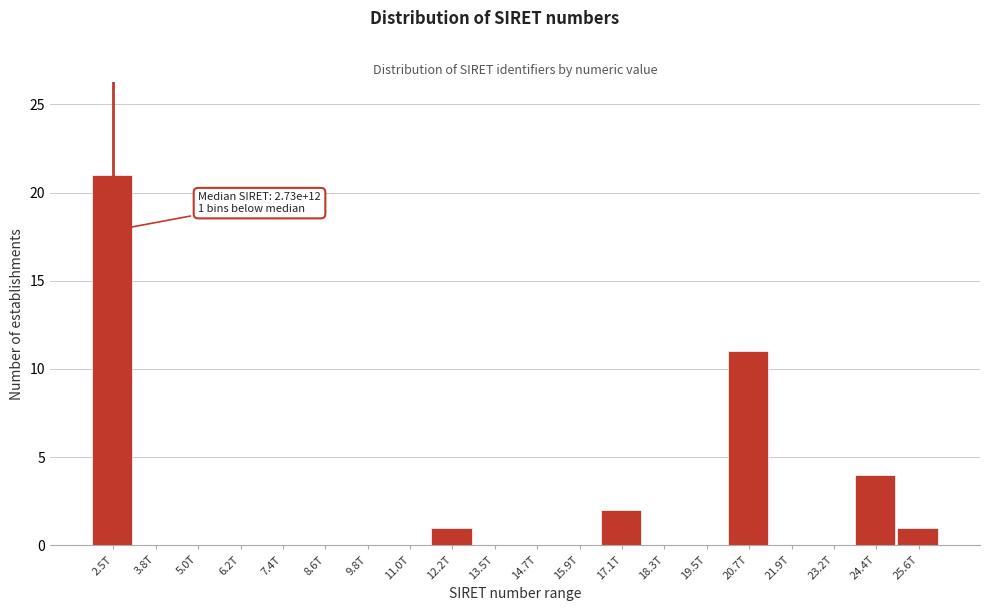

Reading right to left, what are all the values shown in this chart?

25.6T=1	24.4T=4	23.2T=0	21.9T=0	20.7T=11	19.5T=0	18.3T=0	17.1T=2	15.9T=0	14.7T=0	13.5T=0	12.2T=1	11.0T=0	9.8T=0	8.6T=0	7.4T=0	6.2T=0	5.0T=0	3.8T=0	2.5T=21